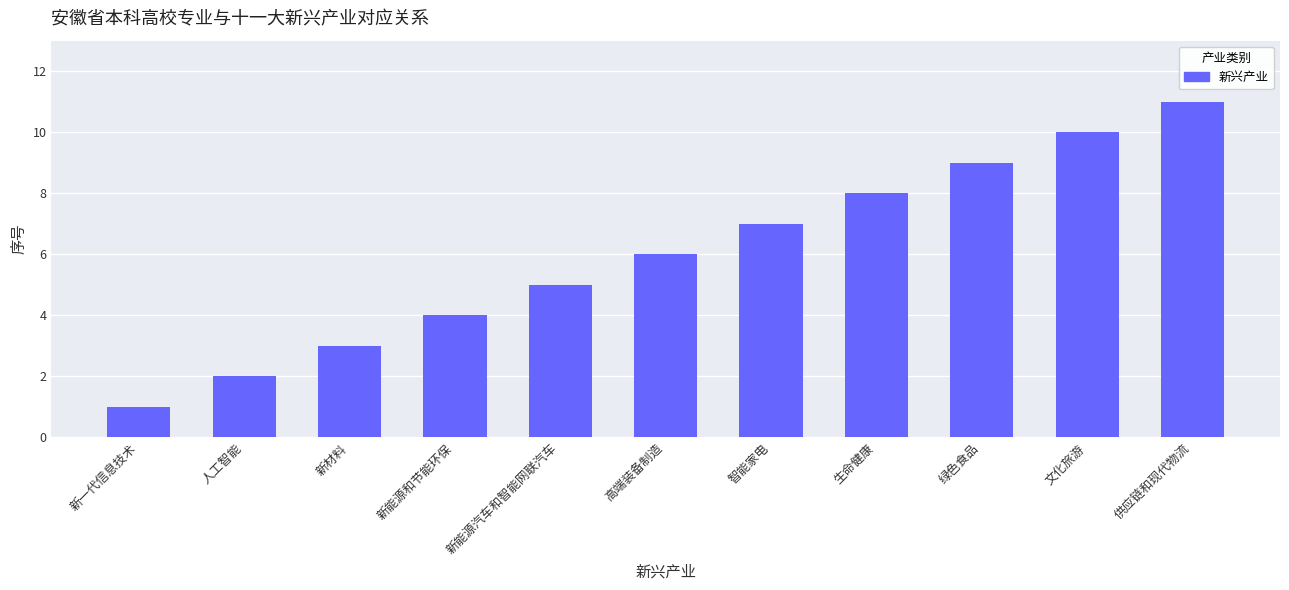

Is it true that the value at 供应链和现代物流 is 11?

True